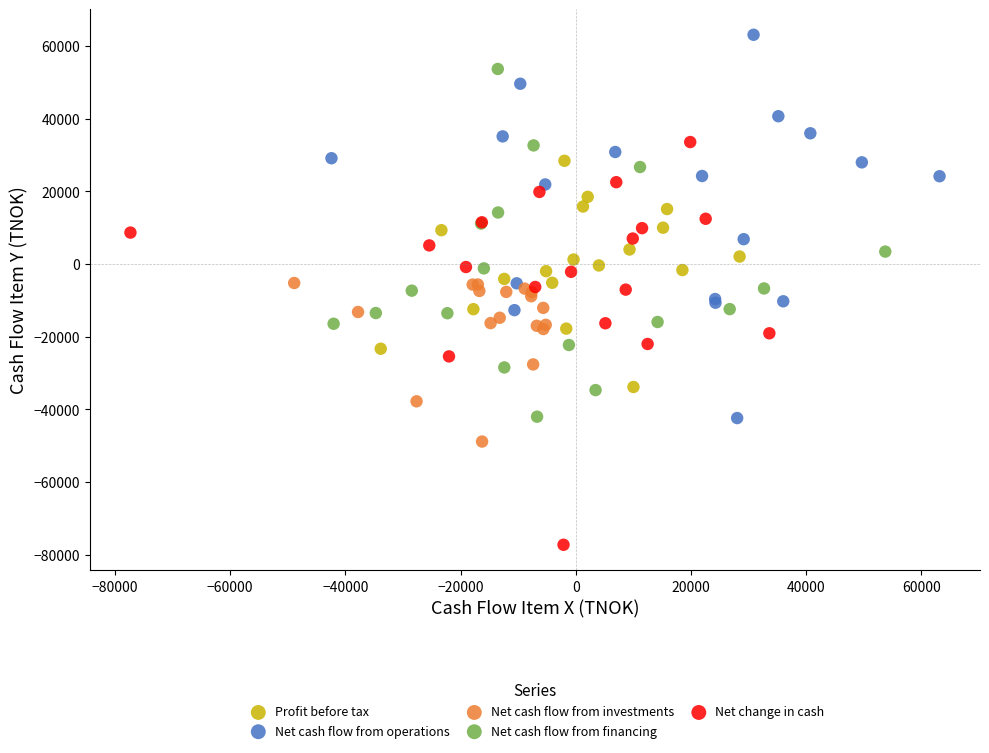

Which series reaches the maximum Y coordinate?

Net cash flow from operations